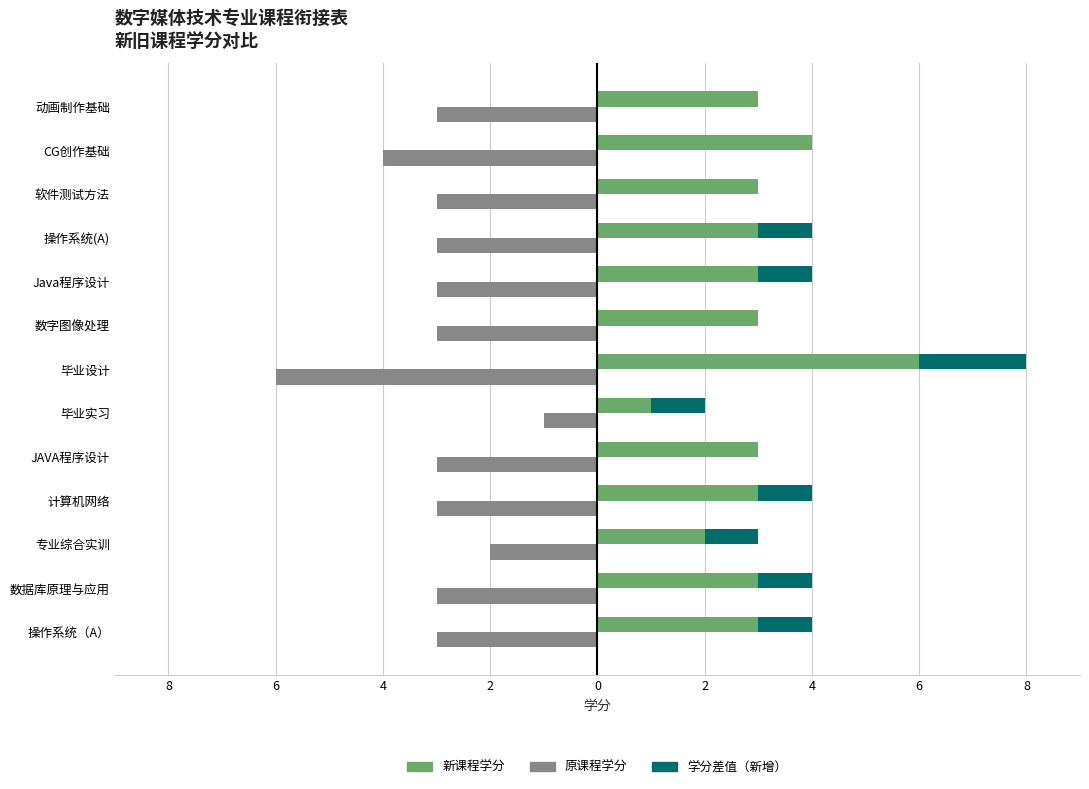

Is it true that 原课程学分 equals -2 at JAVA程序设计?

False